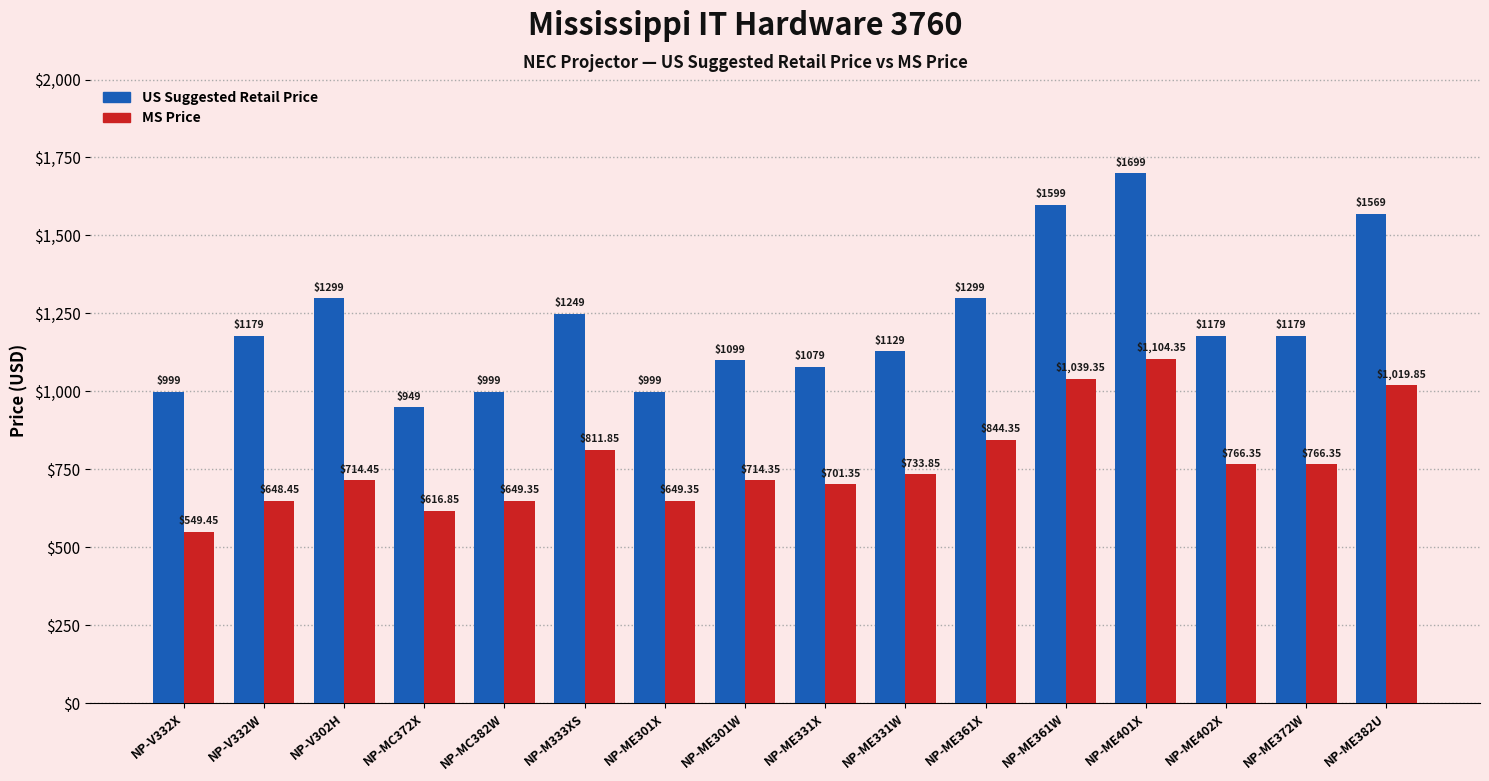

Between NP-MC382W and NP-ME361W, which series saw the biggest shift?

US Suggested Retail Price